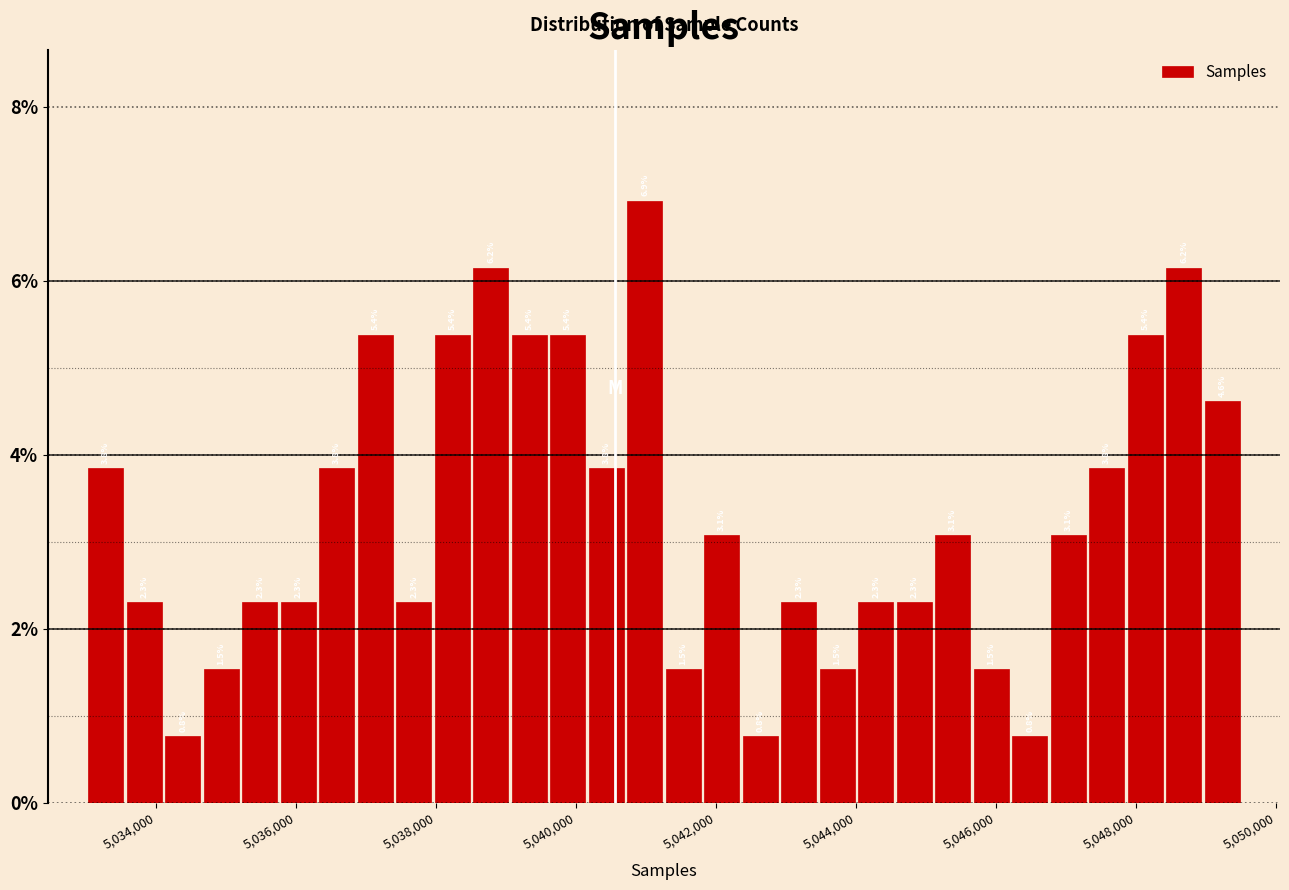

Around what value on the x-axis is the tallest bar? Give the approximate position of its centre, as read against the axis.

5041000